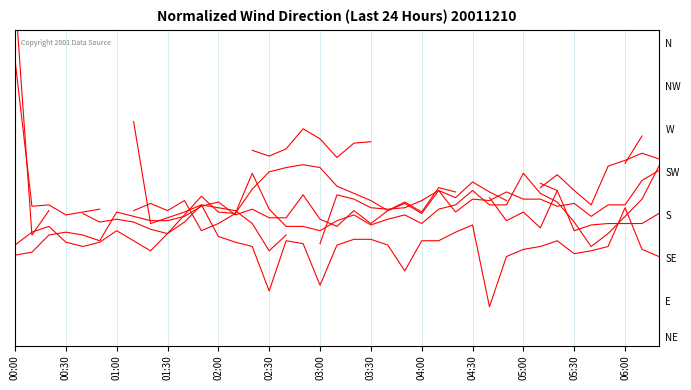

How many series are shown in this chart?

6